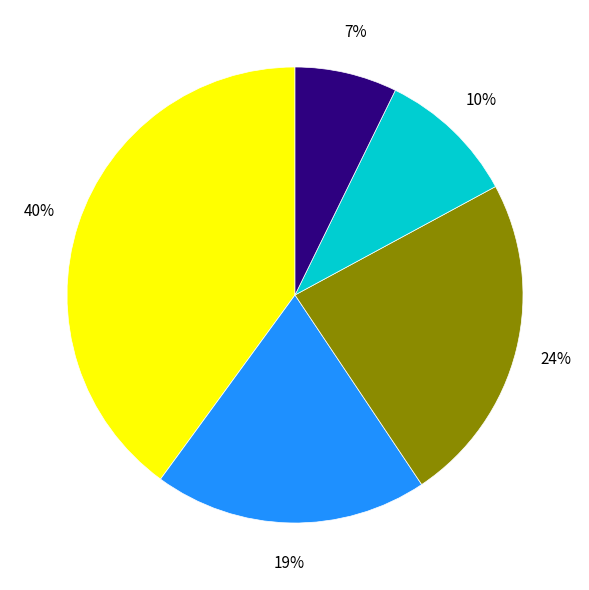

Is there any slice that represents more than half of the pie?

No